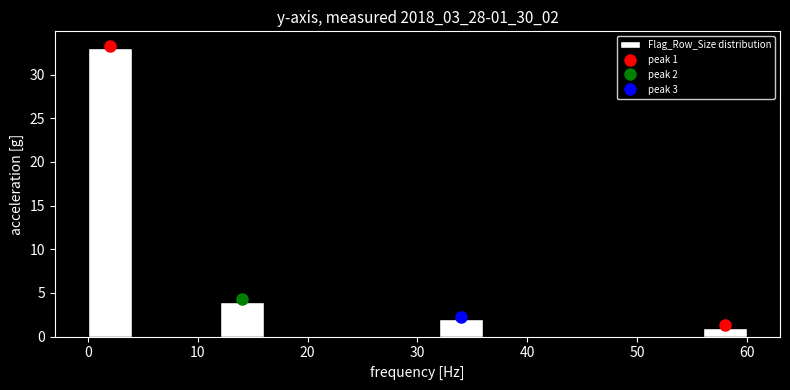

Which range on the x-axis has the tallest bar?

0 to 4